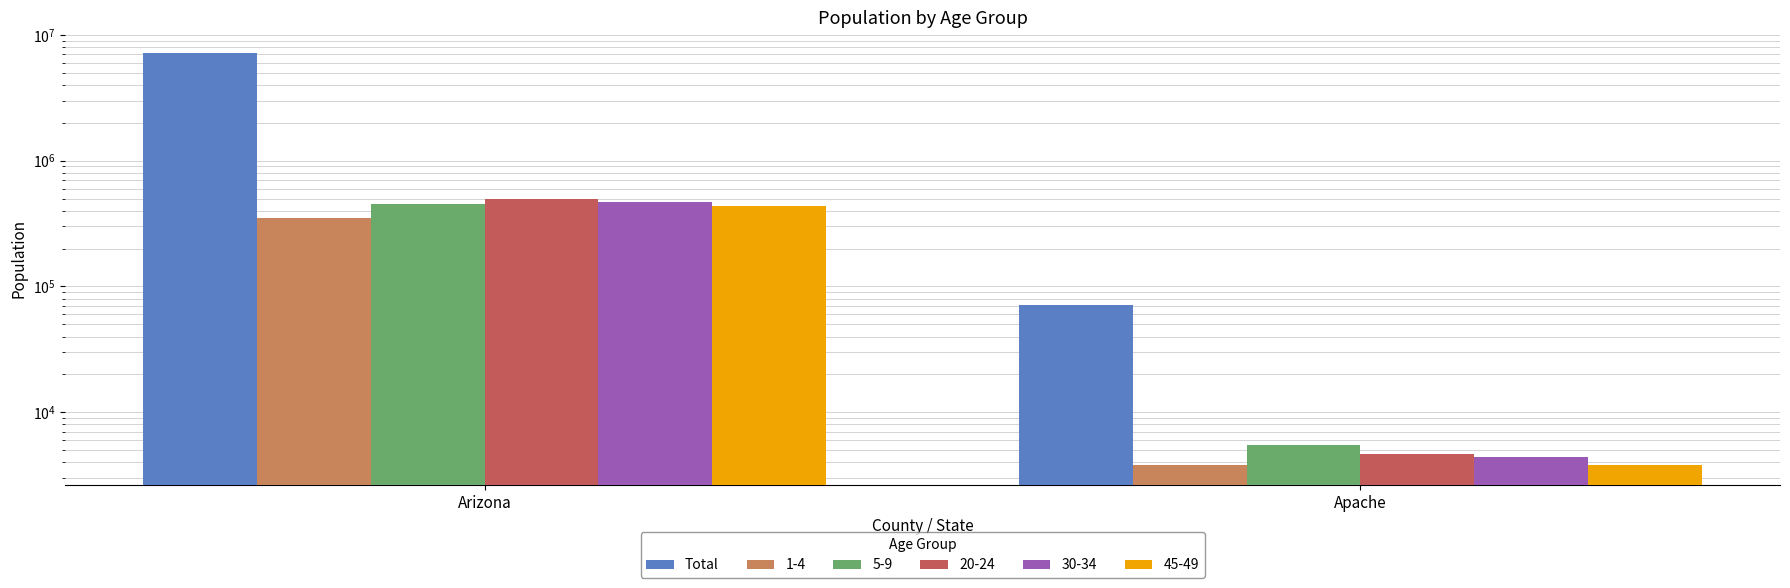

List the labels in order of value, largest first.

Arizona, Apache